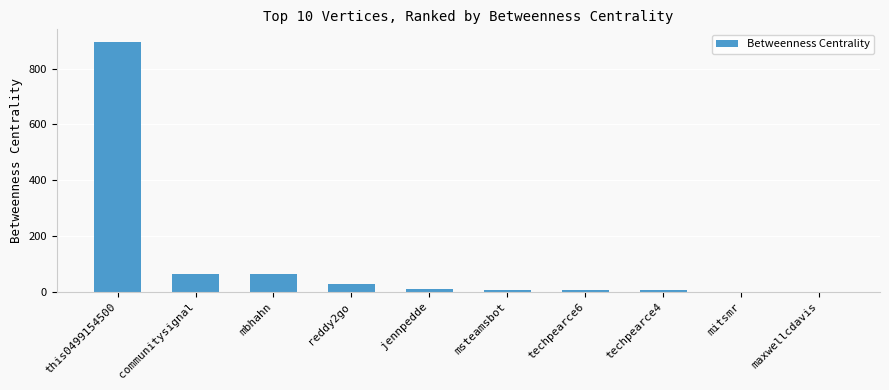

What is the difference between the values at techpearce4 and this0499154500?

891.0